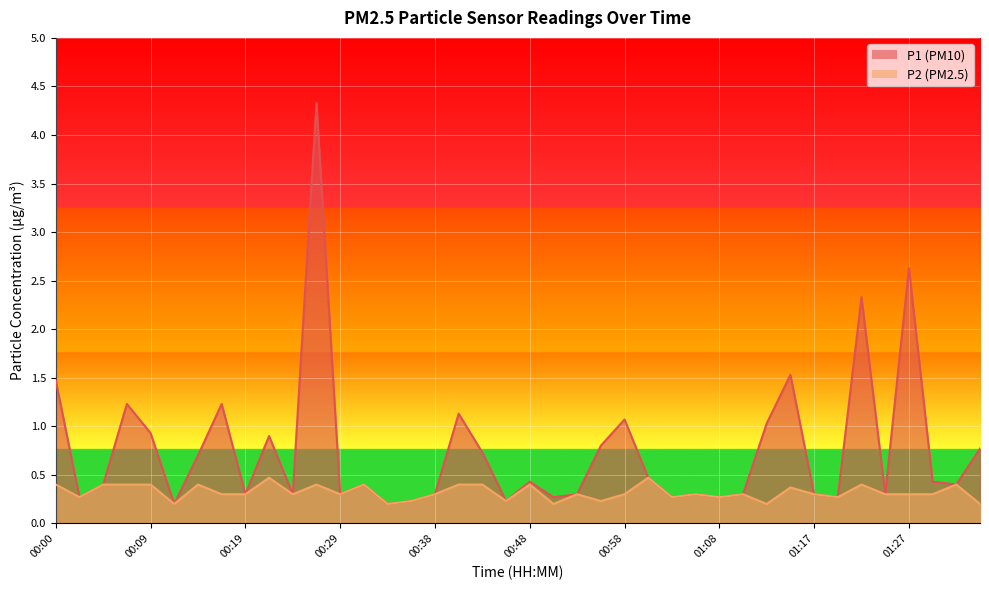

At which label is P1 closest to 2?

01:22